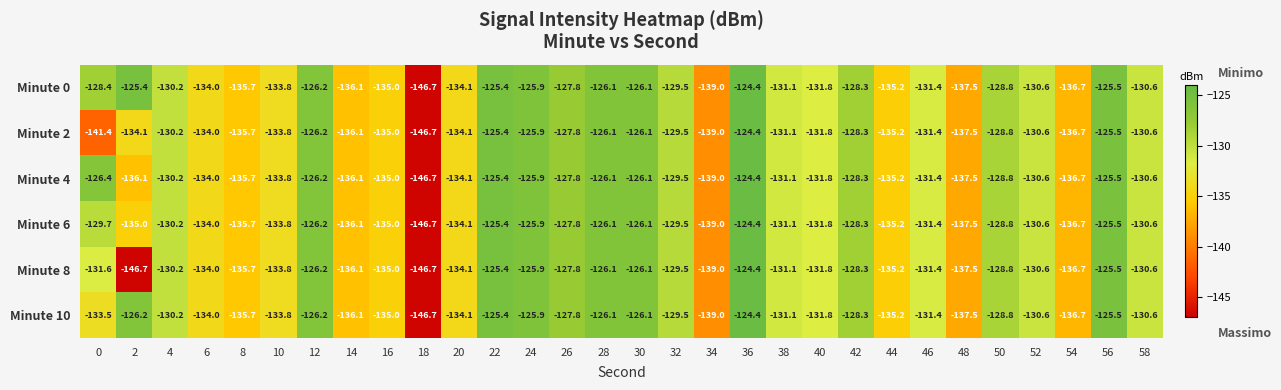

What is the sum of all Minute 8 values?

-3961.8